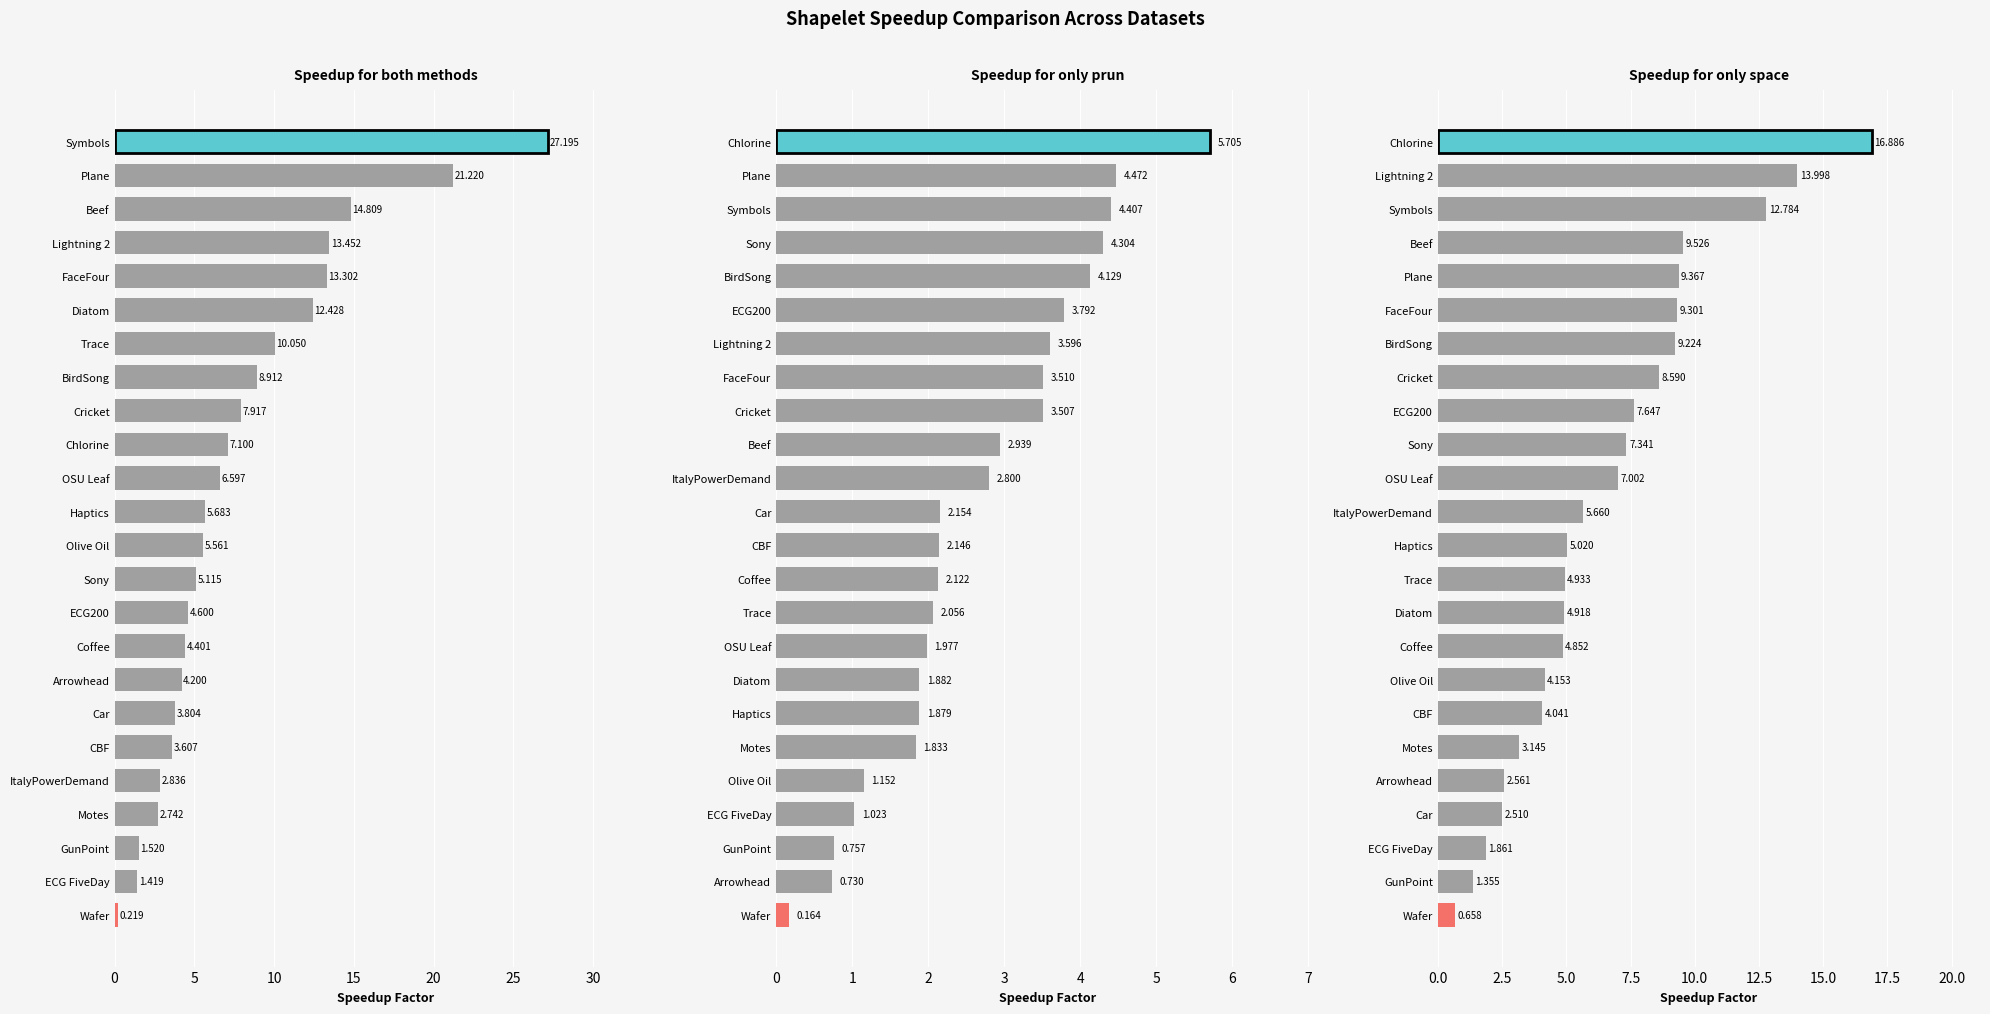

The value of Speedup for only prun at 0 is 0.2. True or false?

False